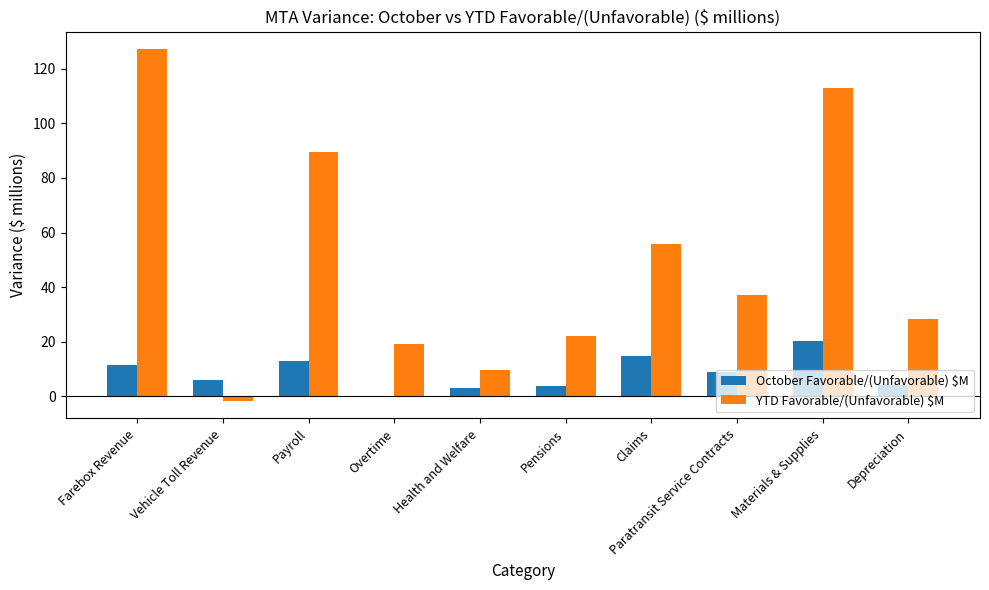

Where is YTD Favorable/(Unfavorable) $M nearest to the value 62?

Claims